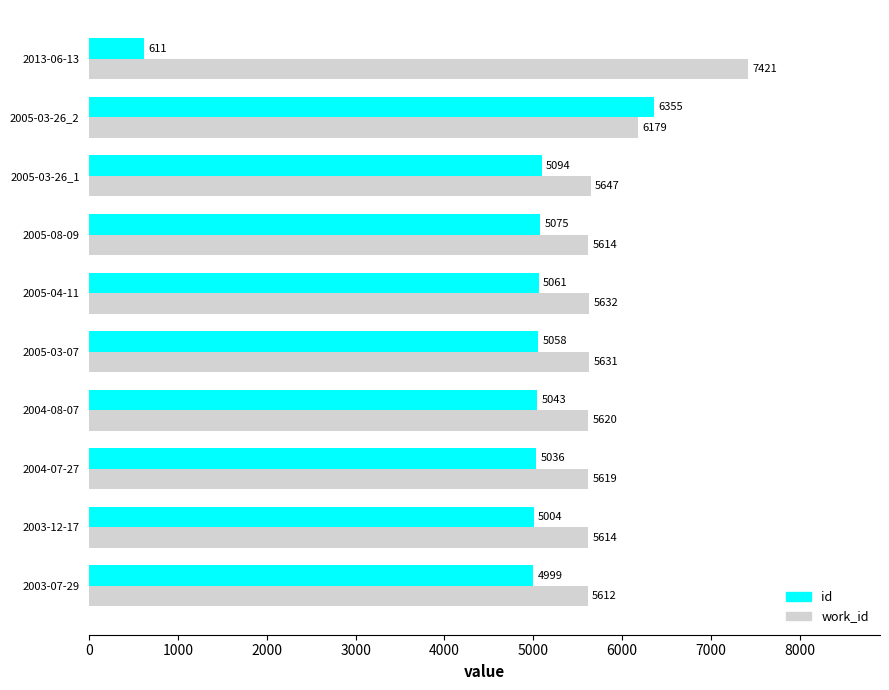

What is the difference between the maximum and minimum values in the work_id series?

1809